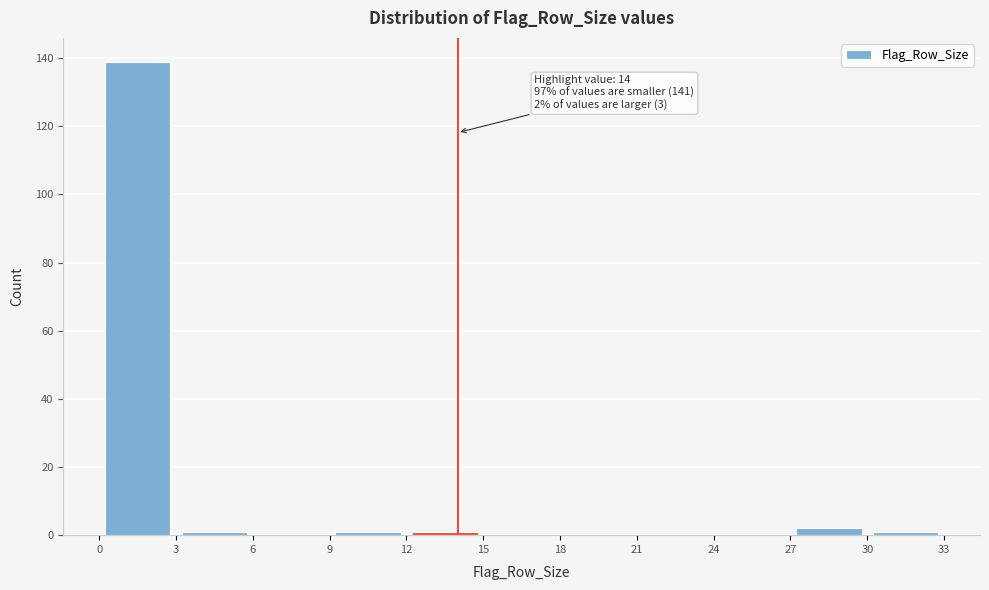

Which range on the x-axis has the tallest bar?

0 to 3